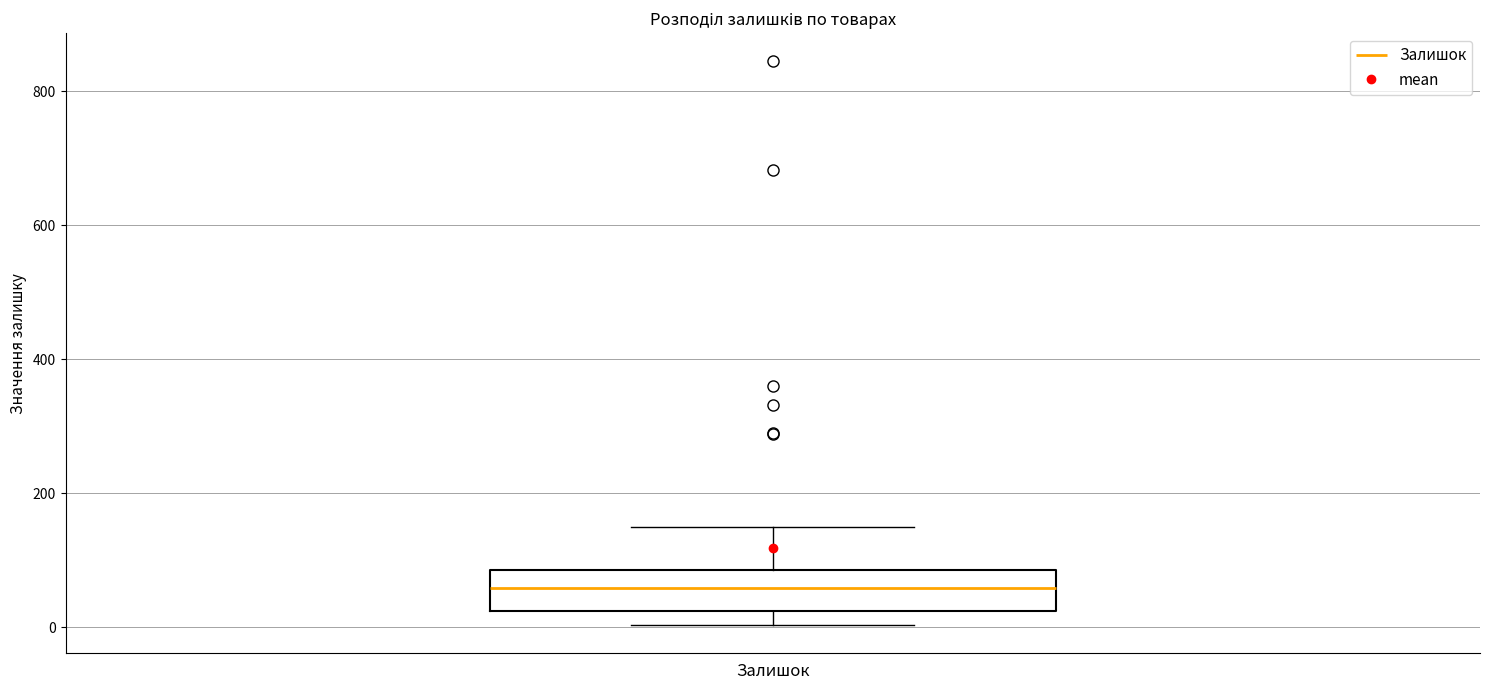

Read this box plot against the y-axis: the position of the median line, the range covered by the box, and the ends of both whiskers. The values are not printed on the chart, so give them approximately, as read against the axis.

median 60, box 20 to 80, whiskers 0 to 160